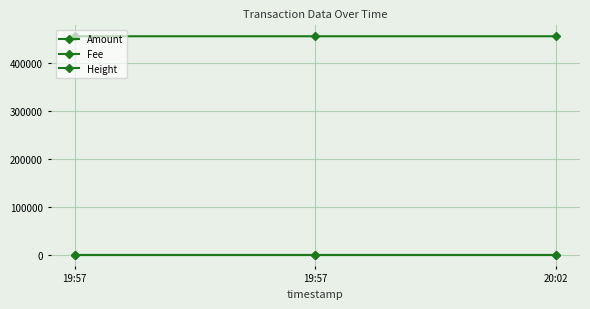

Rank the categories by Fee value from lowest to highest.

19:57, 19:57, 20:02